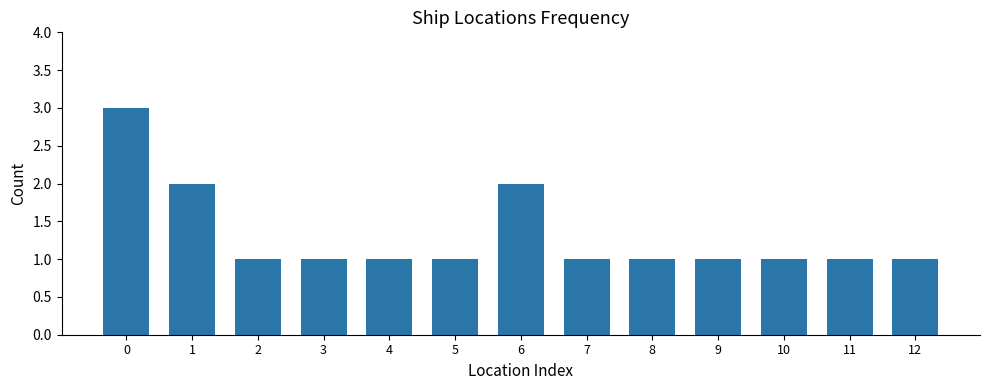

What is the greatest value displayed?

3